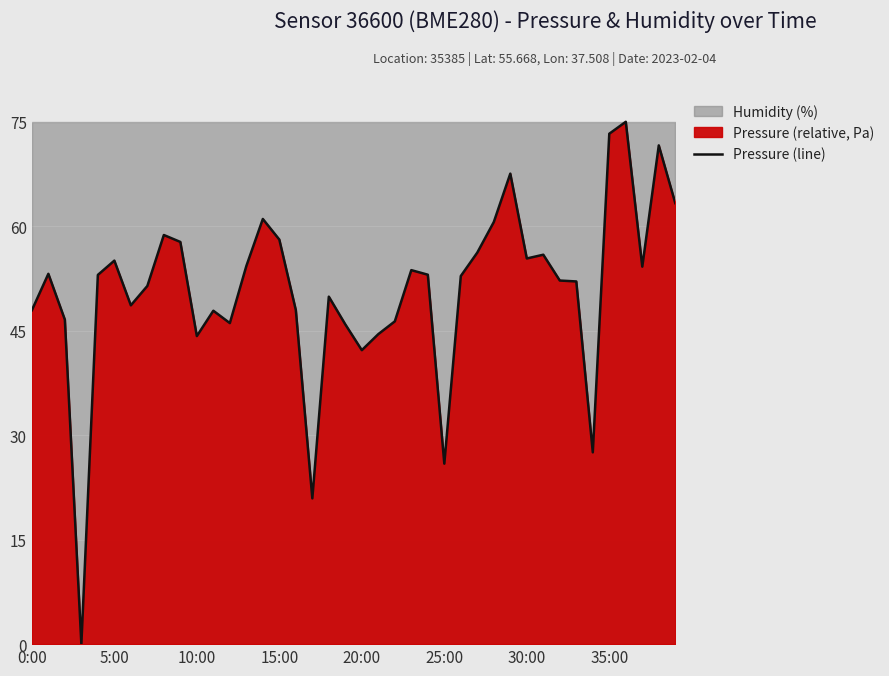

True or false: Pressure (line) has a value of 64.8 at 0:00.

False